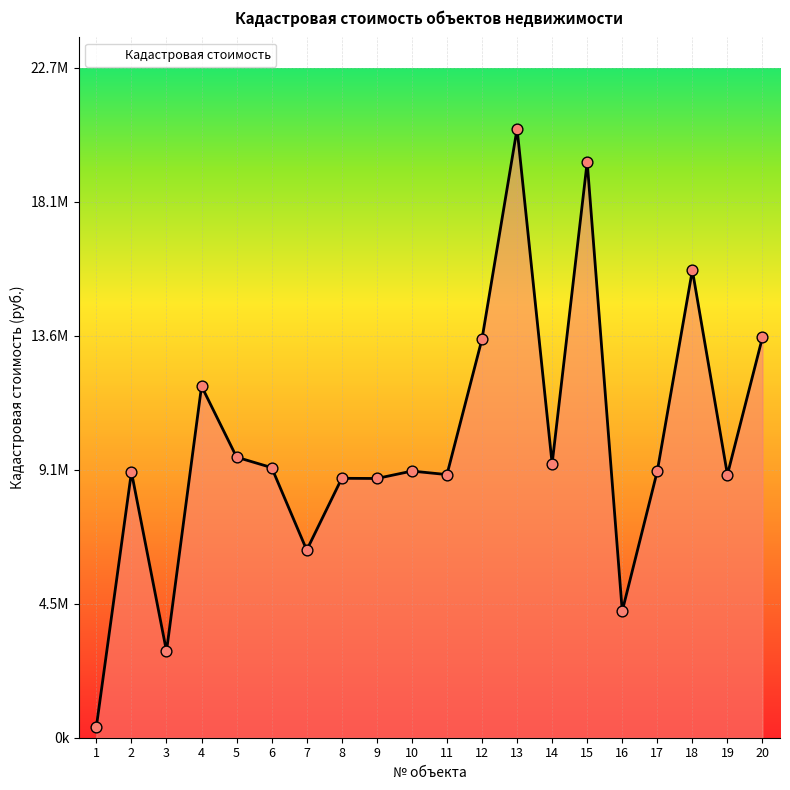

What is the ratio of the value at 20 to the value at 1?

36.1